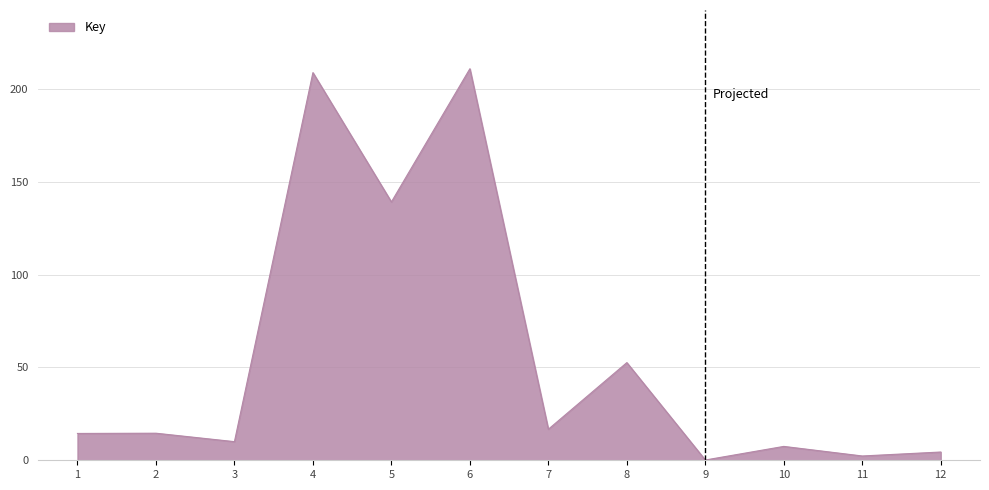

Which category has the highest value across all series?

6